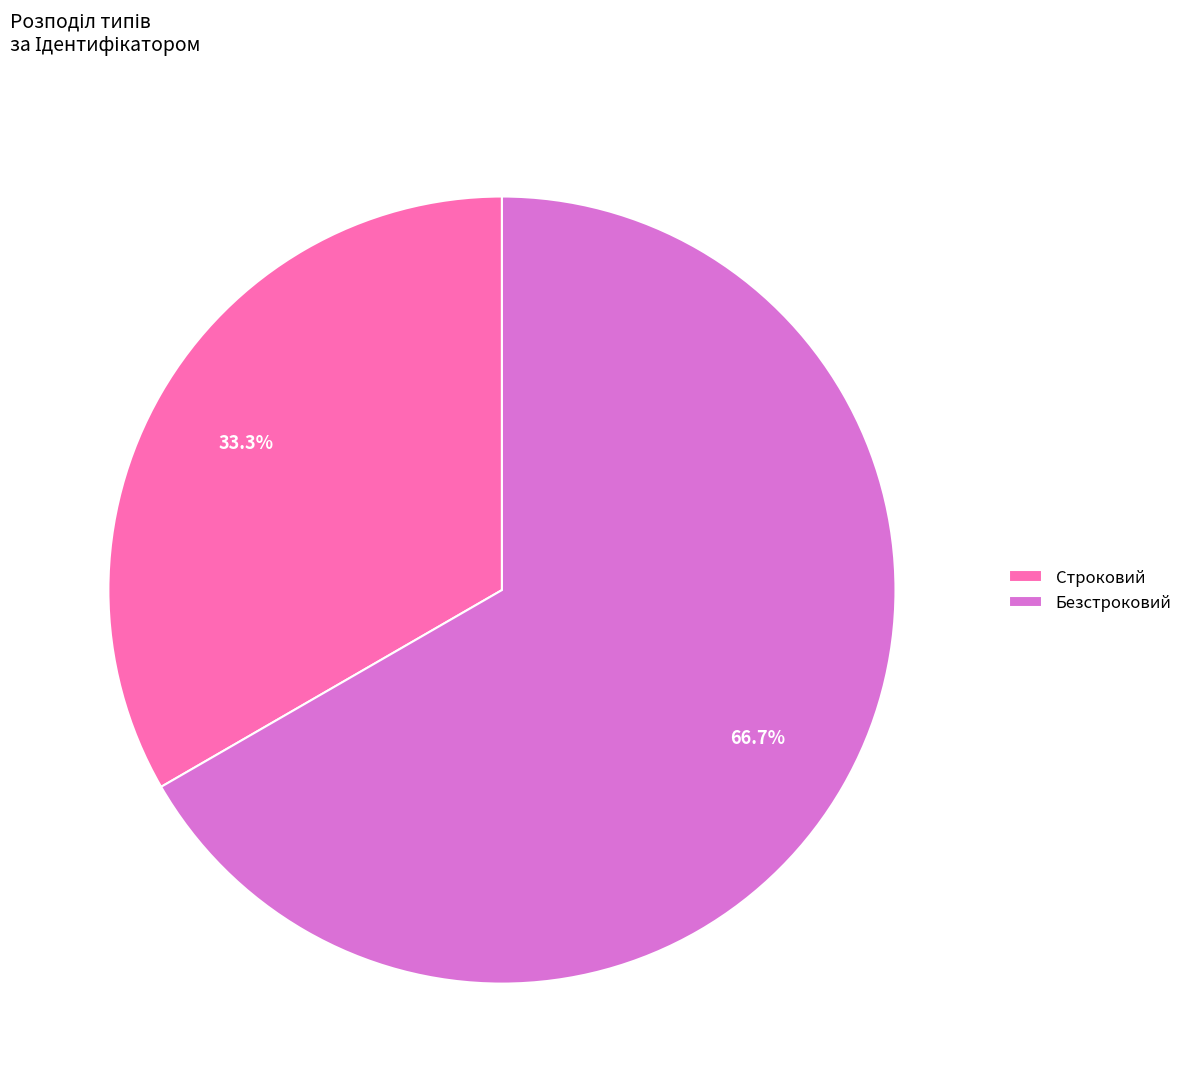

What is the ratio of the value at Строковий to the value at Безстроковий?

0.5